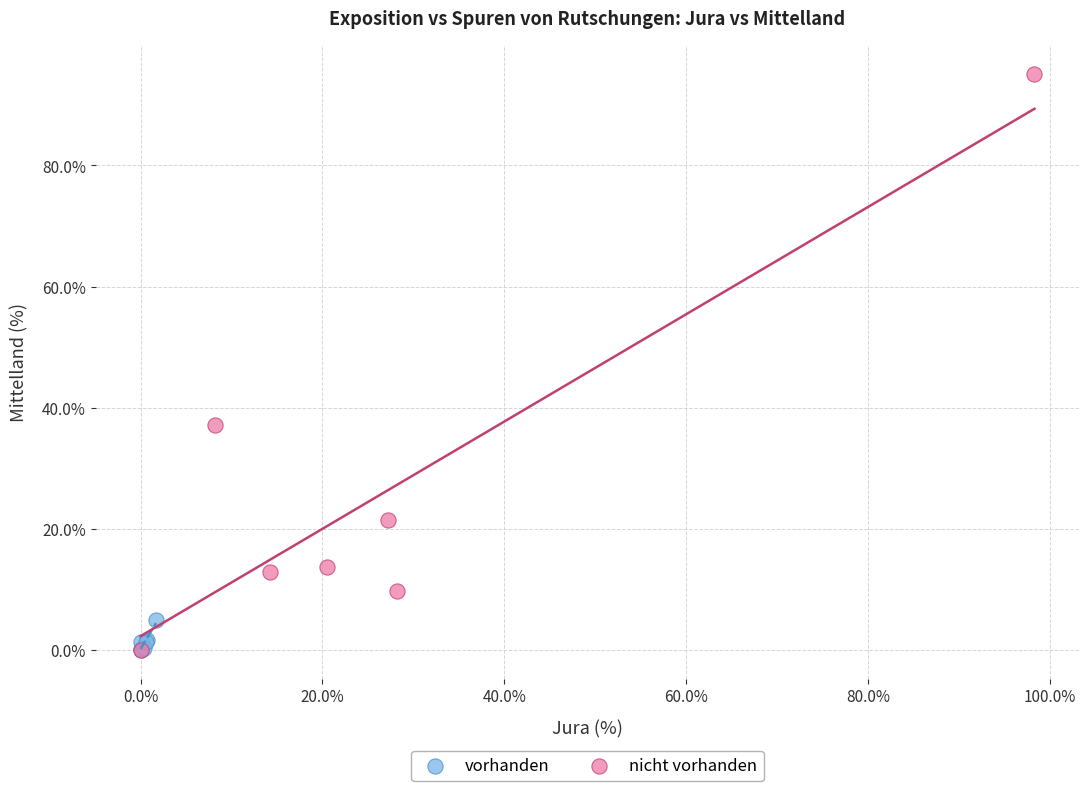

Which series has the largest Y range (max minus min)?

nicht vorhanden